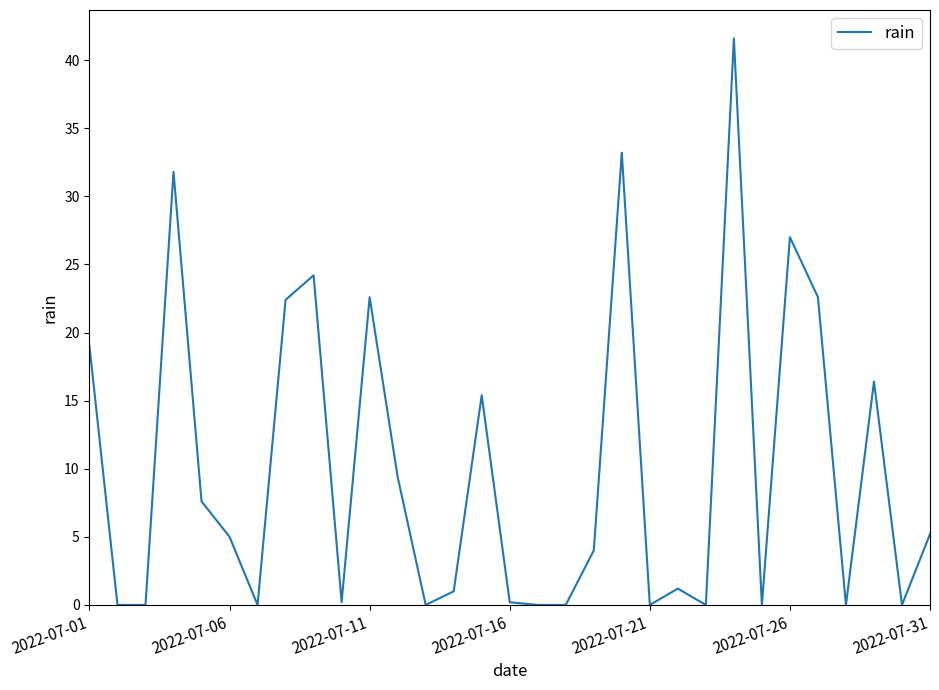

Reading left to right, what are all the values shown in this chart?

19.0	0.0	0.0	31.8	7.6	5.0	0.0	22.4	24.2	0.2	22.6	9.4	0.0	1.0	15.4	0.2	0.0	0.0	4.0	33.2	0.0	1.2	0.0	41.6	0.0	27.0	22.6	0.0	16.4	0.0	5.2